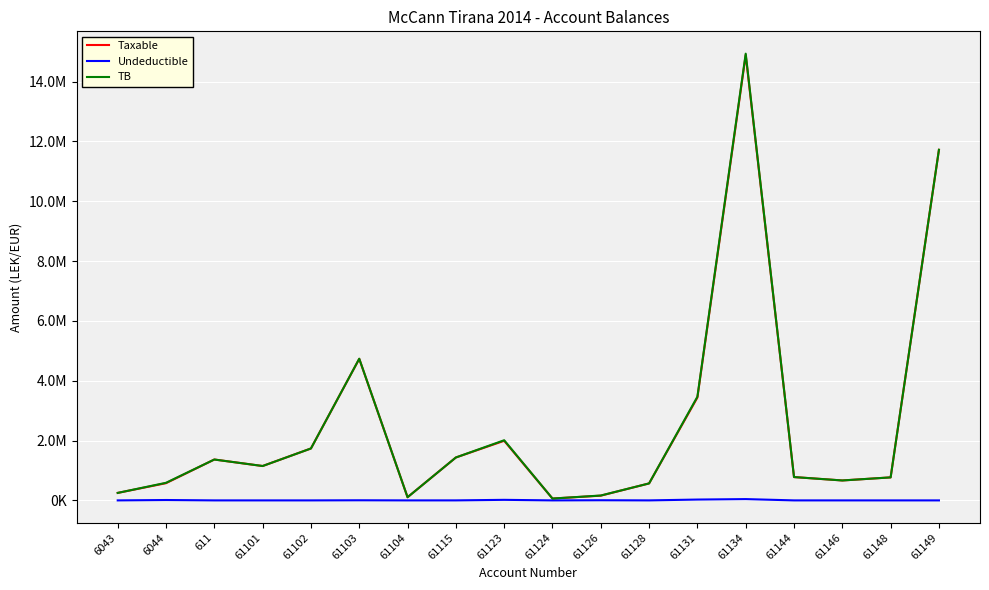

The value of Taxable at 61126 is 157990.0. True or false?

True